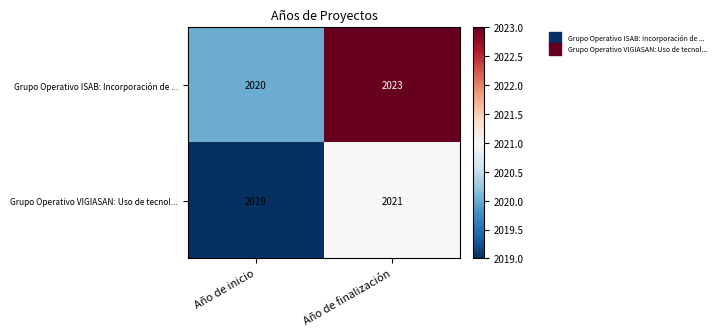

Reading left to right, transcribe all the data shown in this chart.

Grupo Operativo ISAB: Incorporación de ...: Año de inicio=2020	Año de finalización=2023
Grupo Operativo VIGIASAN: Uso de tecnol...: Año de inicio=2019	Año de finalización=2021